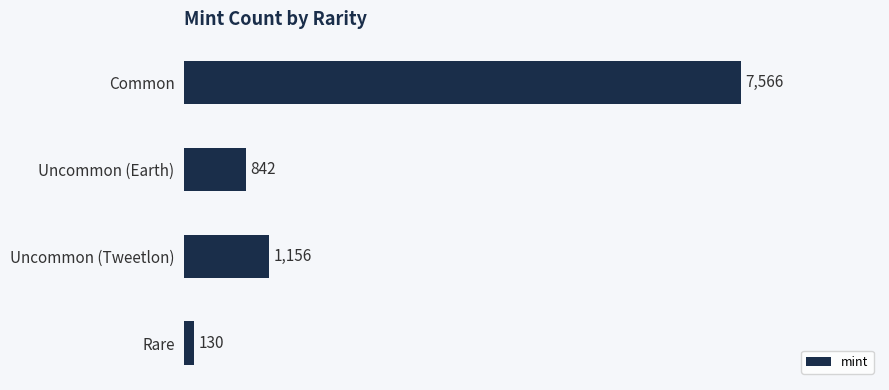

Approximately how many times larger is the value at Common compared to Uncommon (Earth)?

9.0